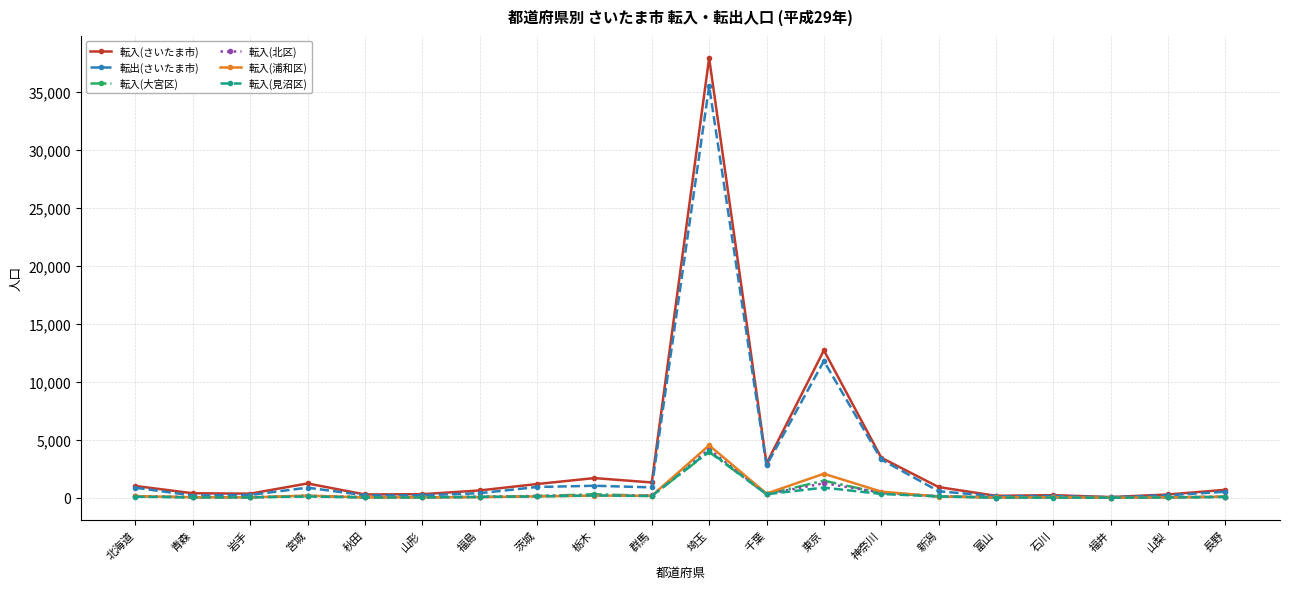

True or false: 転入(大宮区) has more than 2 interior local peaks.

True